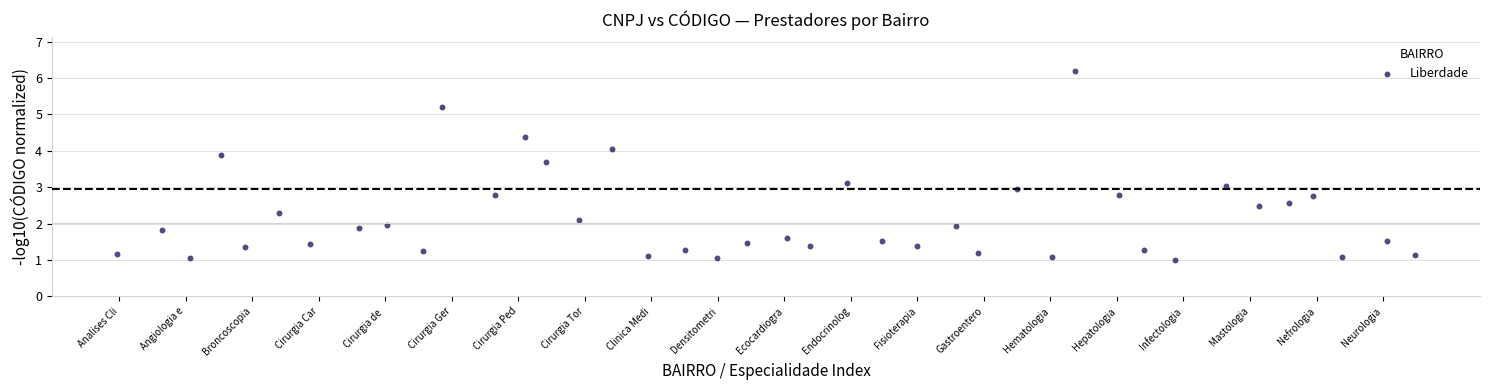

What is the range of X values (max minus min)?

39.0